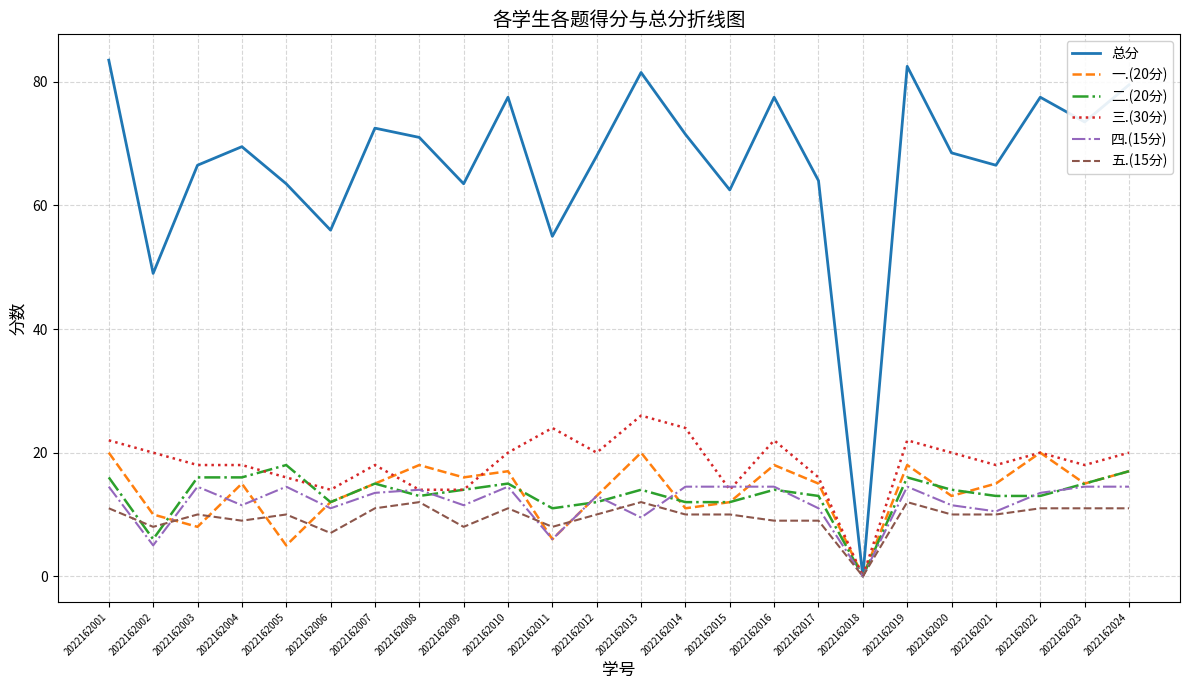

What is the approximate value of 总分 at 2022162004?

69.5